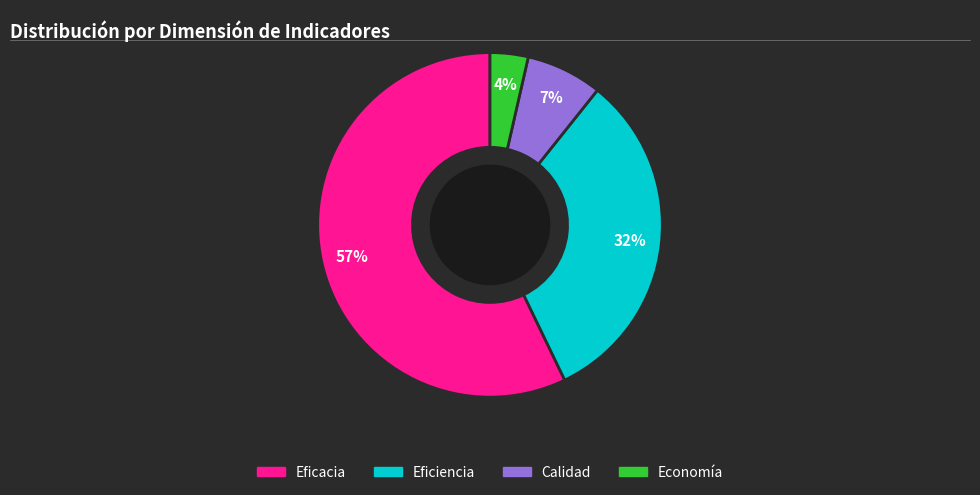

Is it true that Eficacia is 57% of the pie?

True